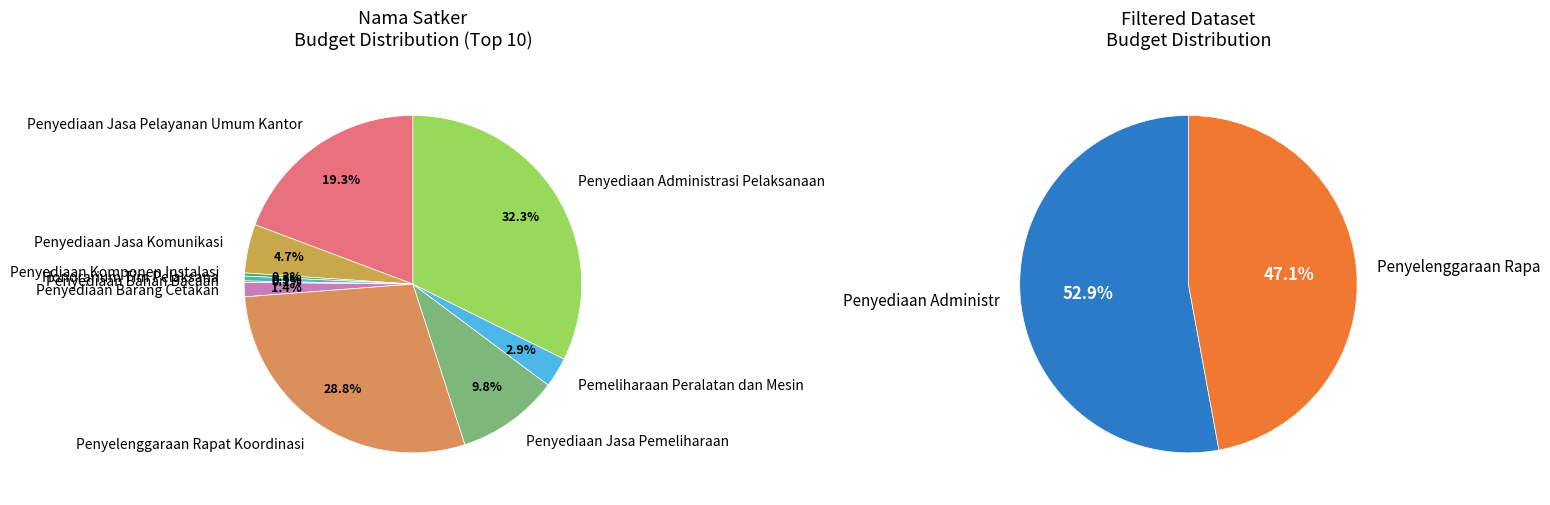

Combined, do Penyediaan Bahan Bacaan and Penyediaan Barang Cetakan account for over 50%?

No